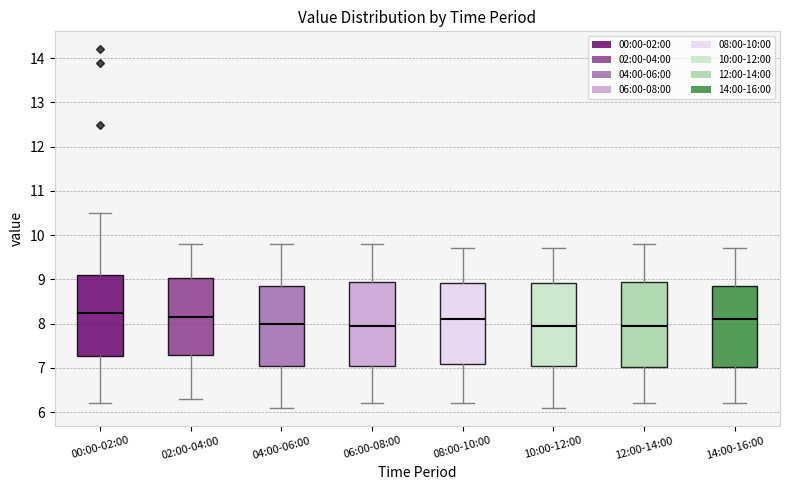

Reading left to right, transcribe this box plot: for each box, give where its median line is, the range the box spans, and where its two whiskers end, as read against the y-axis. The values are not printed on the chart, so give them approximately, as read against the axis.

00:00-02:00: median 8.3, box 7.3 to 9.1, whiskers 6.2 to 10.5
02:00-04:00: median 8.2, box 7.3 to 9.0, whiskers 6.3 to 9.8
04:00-06:00: median 8.0, box 7.1 to 8.9, whiskers 6.1 to 9.8
06:00-08:00: median 8.0, box 7.1 to 9.0, whiskers 6.2 to 9.8
08:00-10:00: median 8.1, box 7.1 to 8.9, whiskers 6.2 to 9.7
10:00-12:00: median 8.0, box 7.1 to 8.9, whiskers 6.1 to 9.7
12:00-14:00: median 8.0, box 7.0 to 9.0, whiskers 6.2 to 9.8
14:00-16:00: median 8.1, box 7.0 to 8.9, whiskers 6.2 to 9.7